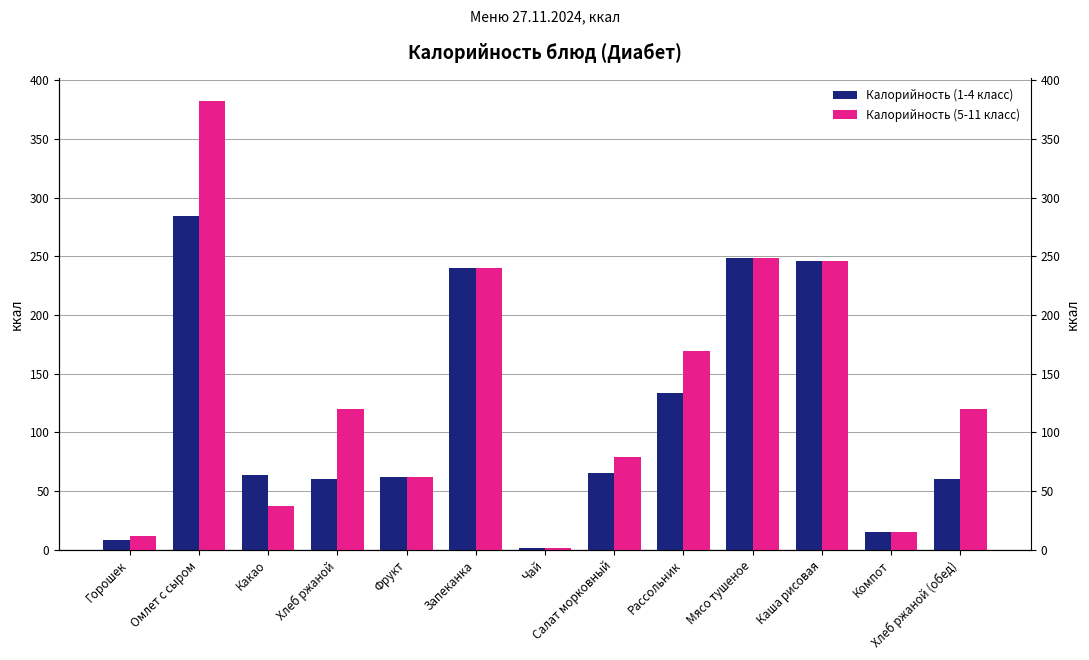

What is the difference between the maximum and minimum values in the Калорийность (5-11 класс) series?

380.8